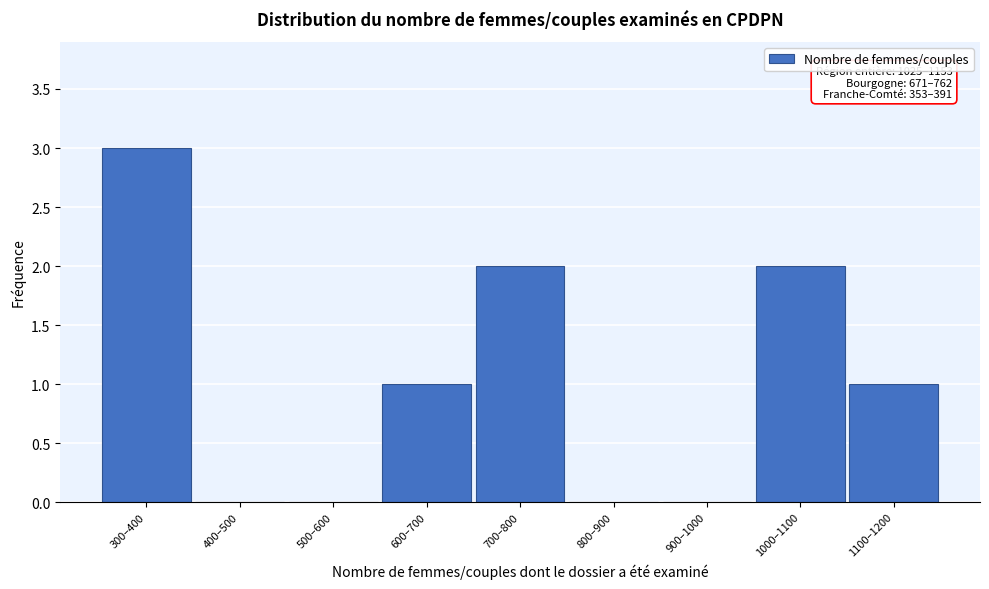

Reading left to right, list all the values displayed in this chart.

300–400=3	400–500=0	500–600=0	600–700=1	700–800=2	800–900=0	900–1000=0	1000–1100=2	1100–1200=1